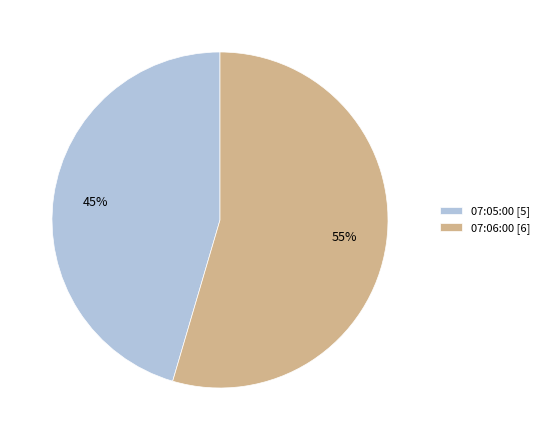

Is 07:06:00 the majority of the pie?

Yes